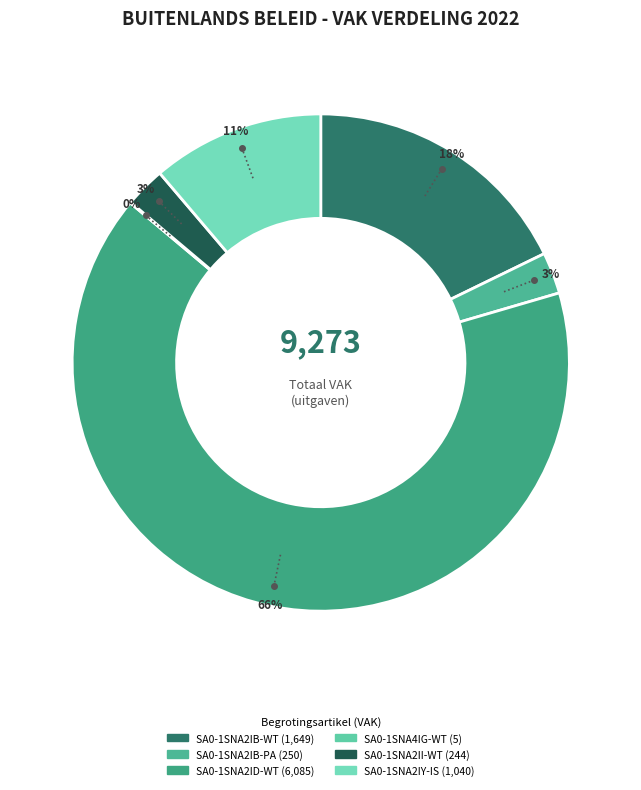

How many segments does this pie chart have?

6